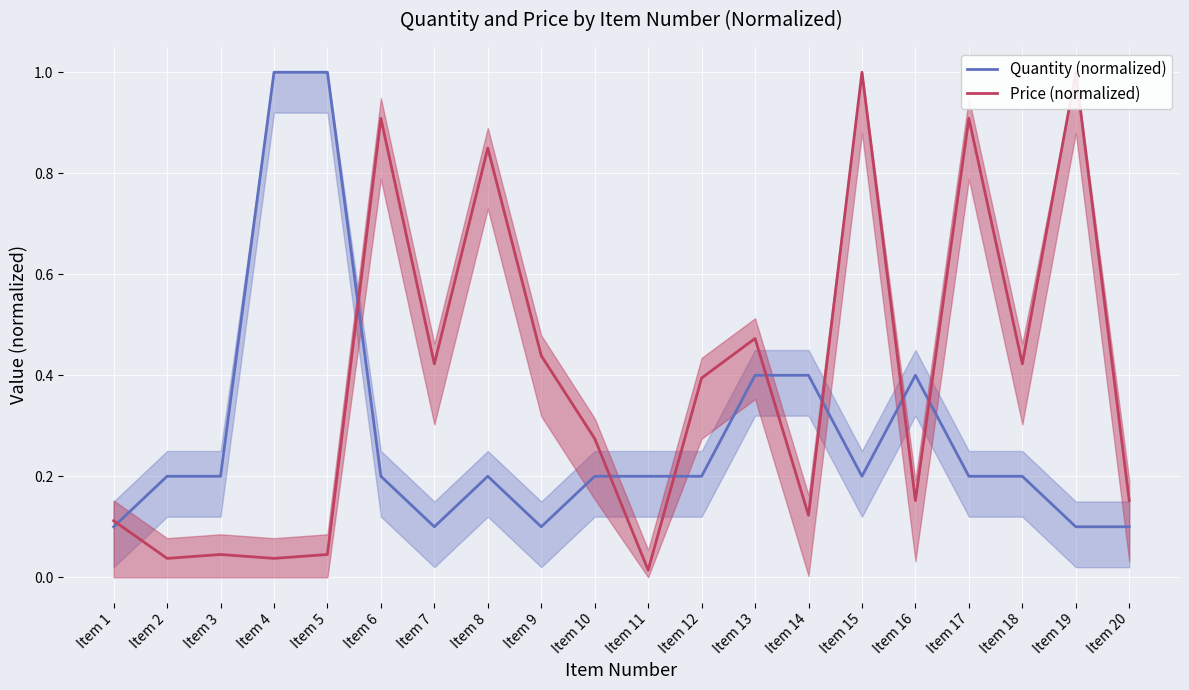

At which category is the sum across all series the highest?

Item 15